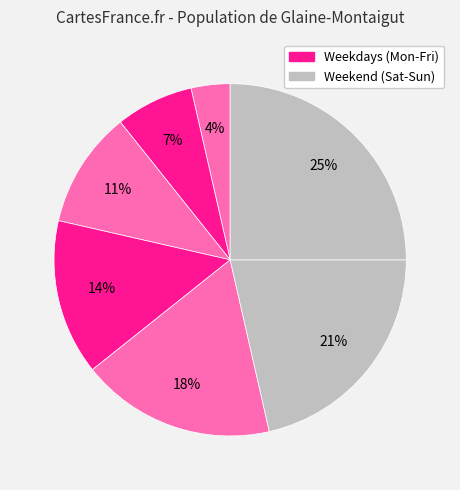

Is there any slice that represents more than half of the pie?

No